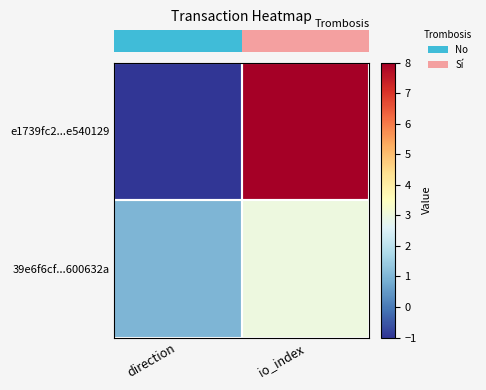

At which category does the chart reach its minimum across all series?

direction